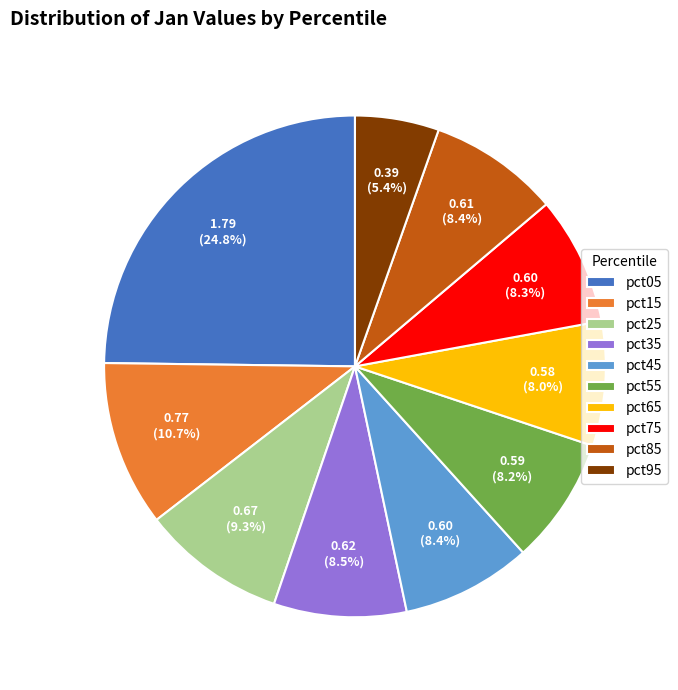

Is the sum of pct05 and pct55 greater than half?

No